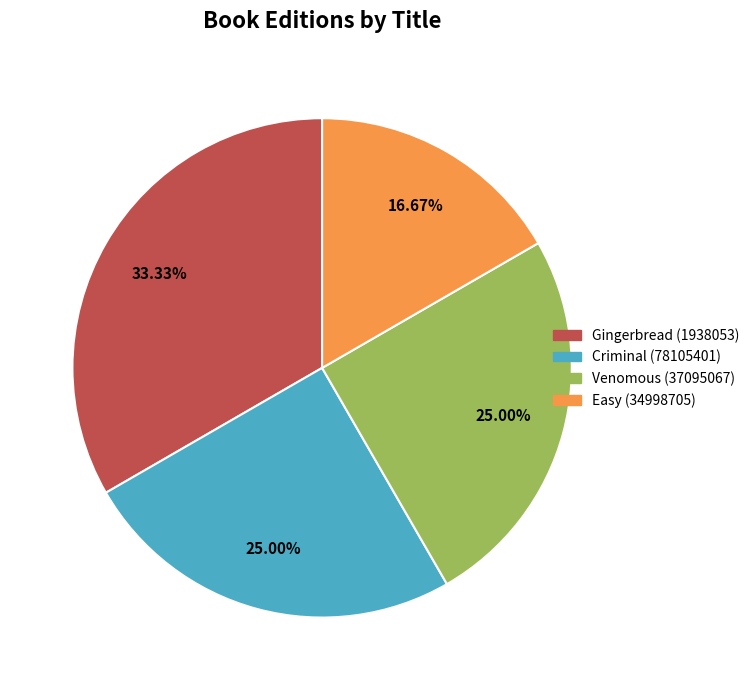

What is the ratio of the value at Gingerbread (1938053) to the value at Criminal (78105401)?

1.3